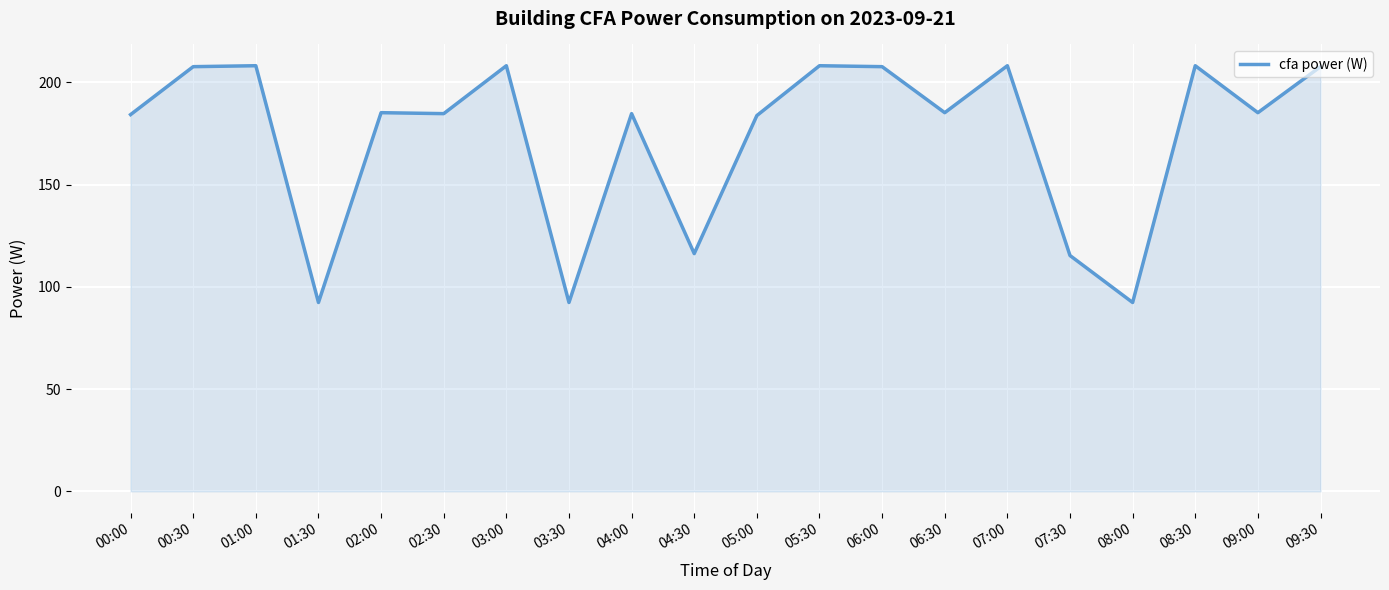

What is the difference between the values at 00:30 and 04:30?

91.4